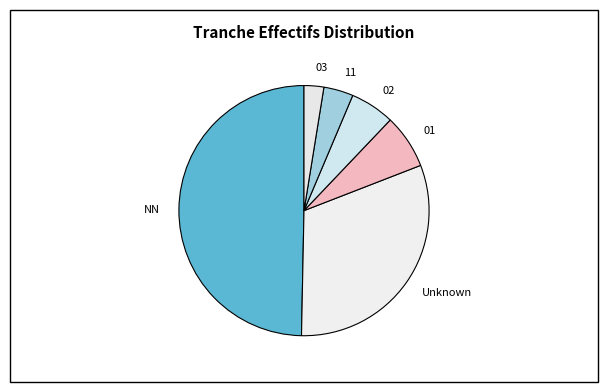

Which slice is the largest?

NN